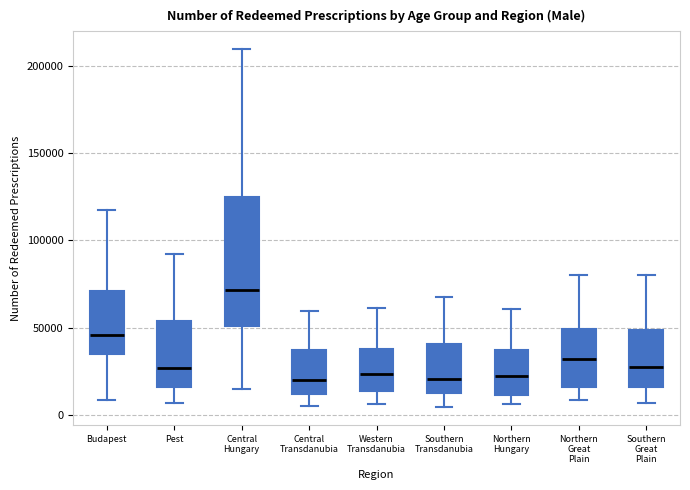

Reading left to right, transcribe this box plot: for each box, give where its median line is, the range the box spans, and where its two whiskers end, as read against the y-axis. The values are not printed on the chart, so give them approximately, as read against the axis.

Budapest: median 45000, box 35000 to 70000, whiskers 10000 to 115000
Pest: median 25000, box 15000 to 55000, whiskers 5000 to 90000
Central Hungary: median 70000, box 50000 to 125000, whiskers 15000 to 210000
Central Transdanubia: median 20000, box 10000 to 35000, whiskers 5000 to 60000
Western Transdanubia: median 25000, box 15000 to 40000, whiskers 5000 to 60000
Southern Transdanubia: median 20000, box 10000 to 40000, whiskers 5000 to 65000
Northern Hungary: median 20000, box 10000 to 35000, whiskers 5000 to 60000
Northern Great Plain: median 30000, box 15000 to 50000, whiskers 10000 to 80000
Southern Great Plain: median 30000, box 15000 to 50000, whiskers 5000 to 80000